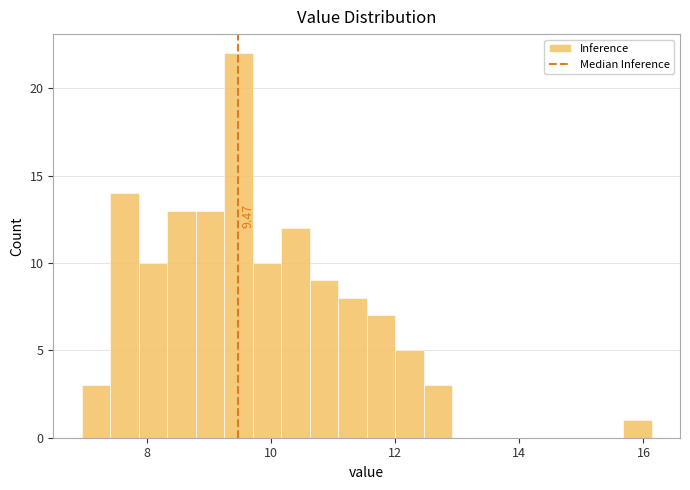

Read against the x-axis, roughly where is the centre of the tallest bar?

9.4